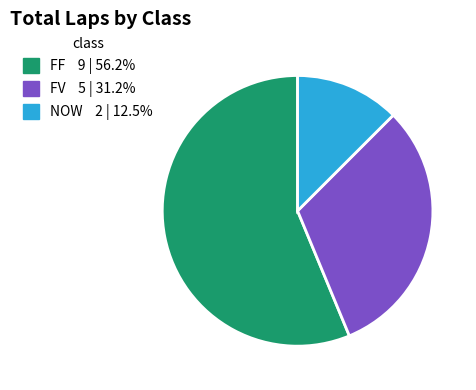

Does FV account for over 50% of the chart?

No